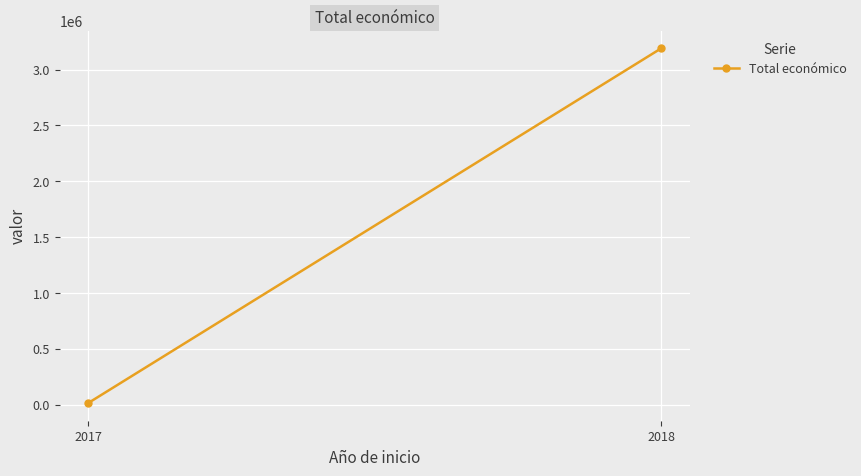

Count the number of data series in this chart.

1